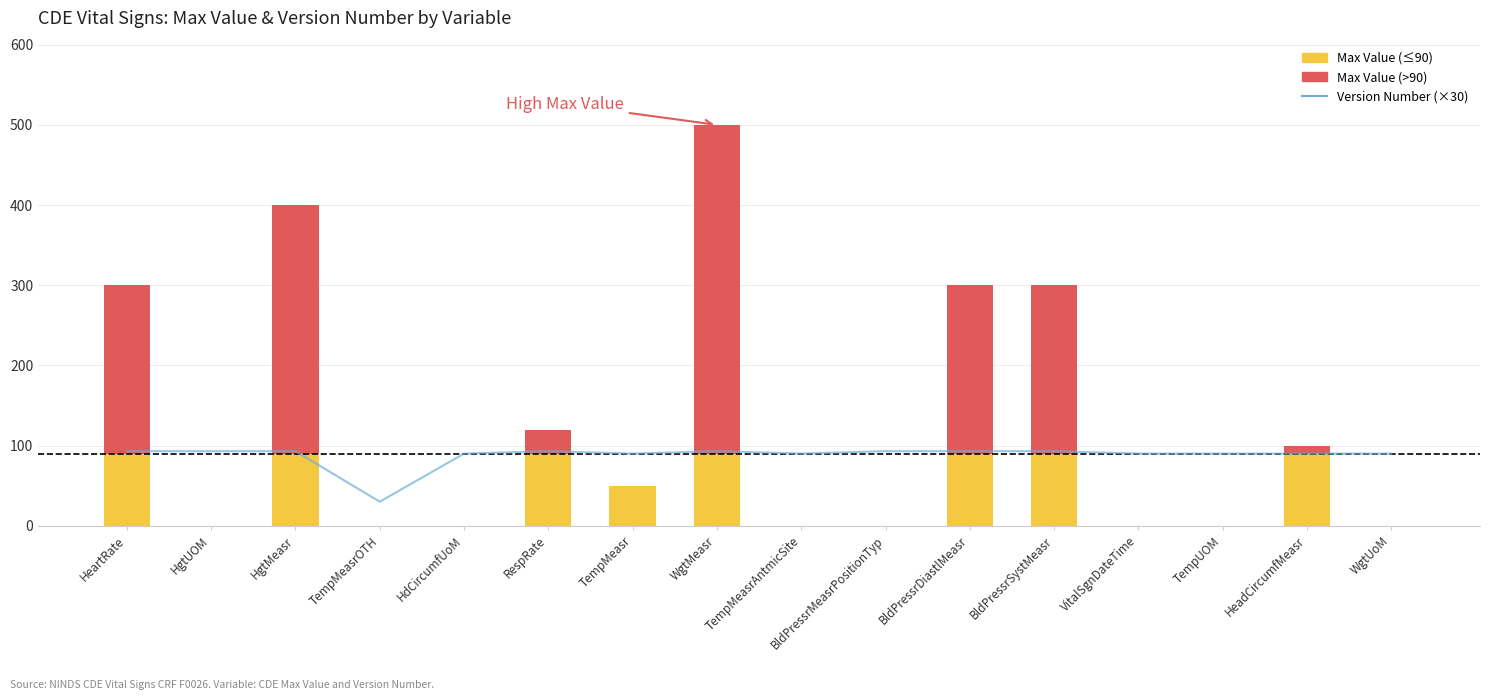

The value at BldPressrMeasrPositionTyp is 93. True or false?

True